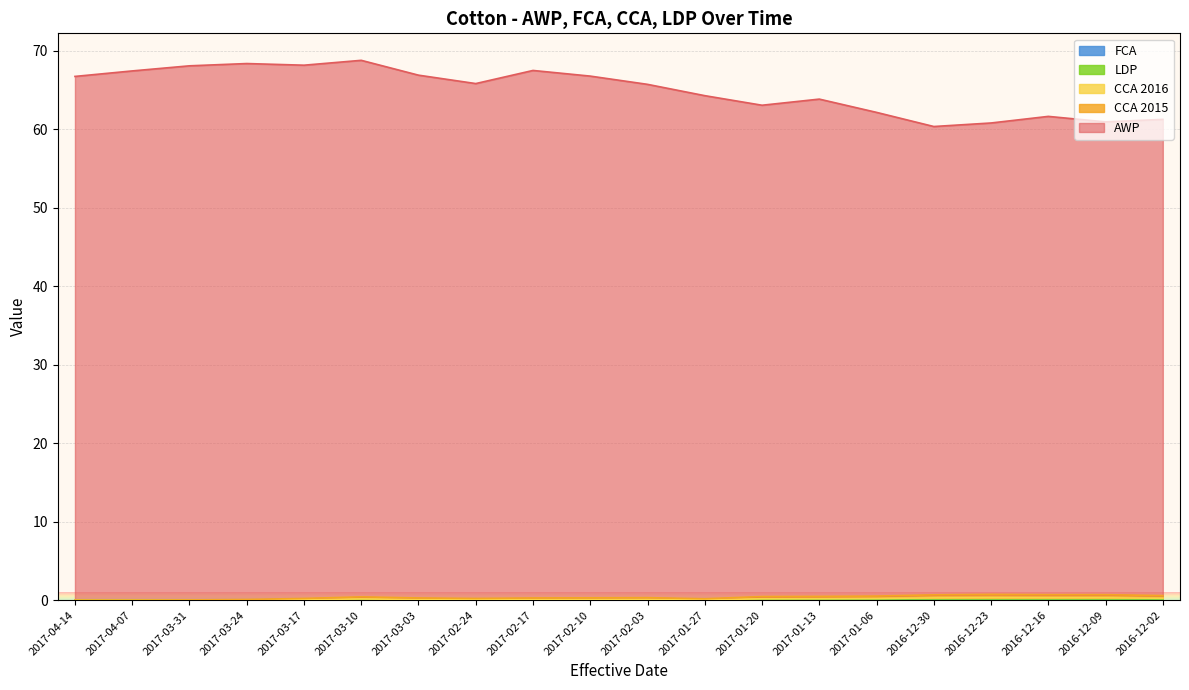

At which category does CCA 2015 reach its first local valley?

2017-02-24